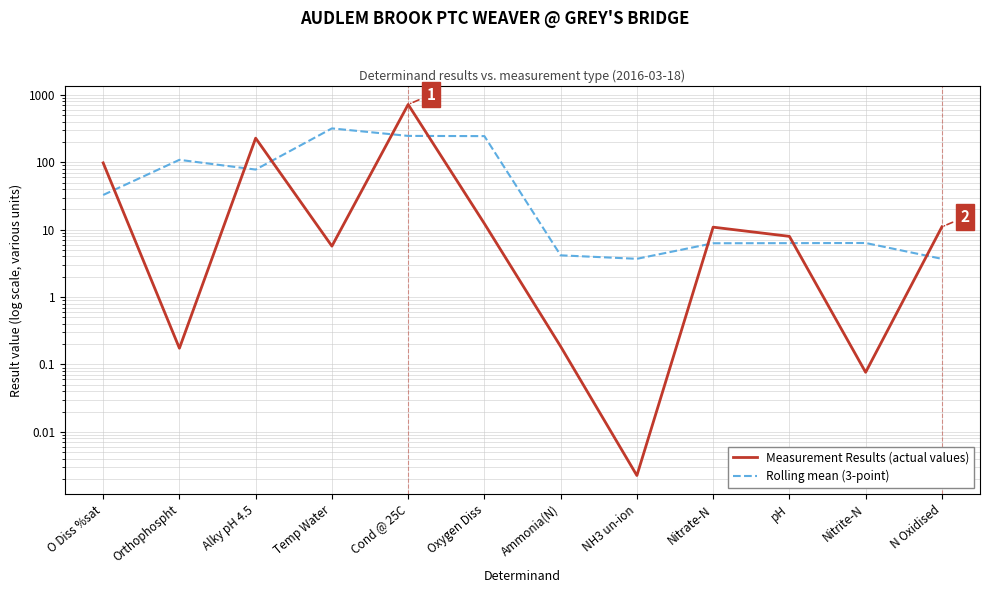

Reading left to right, what are all the values shown in this chart?

Measurement Results (actual values): 98.0	0.2	228.0	5.7	721.0	12.3	0.2	0.0	10.9	8.0	0.1	11.0
Rolling mean (3-point): 32.7	108.7	78.0	318.2	246.3	244.5	4.2	3.7	6.3	6.3	6.3	3.7